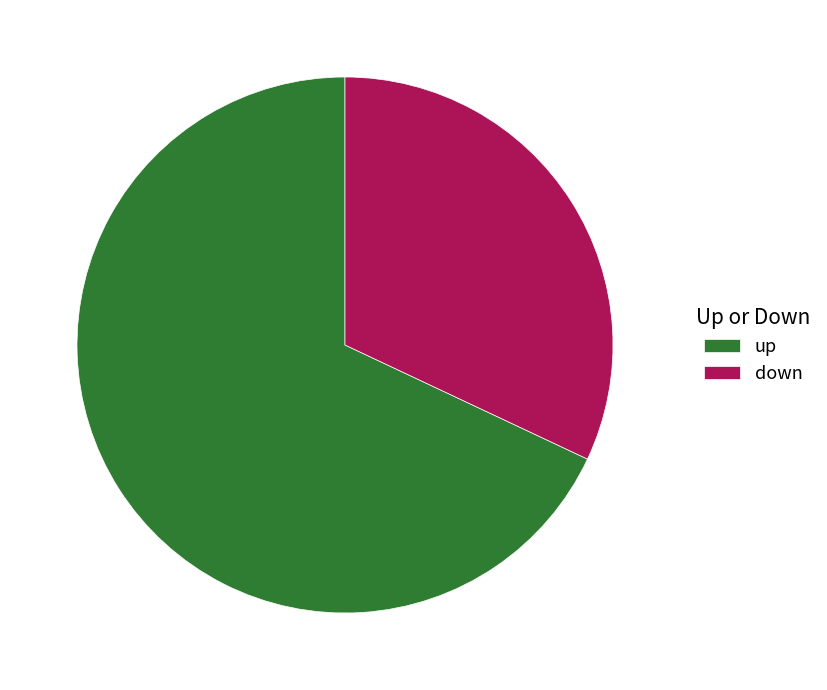

Is there any slice that represents more than half of the pie?

Yes